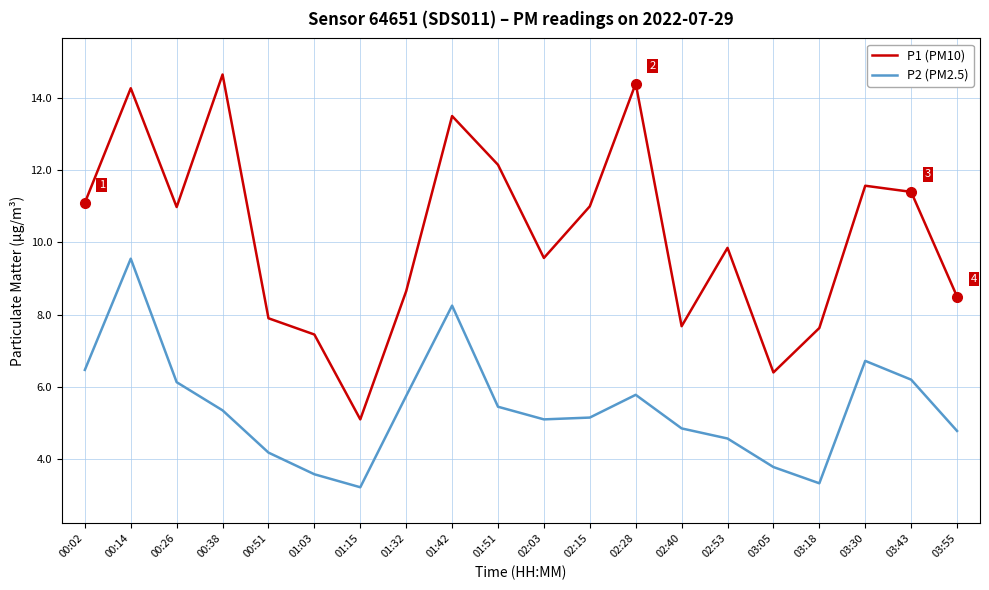

Does the chart display data point markers on the line(s)?

No